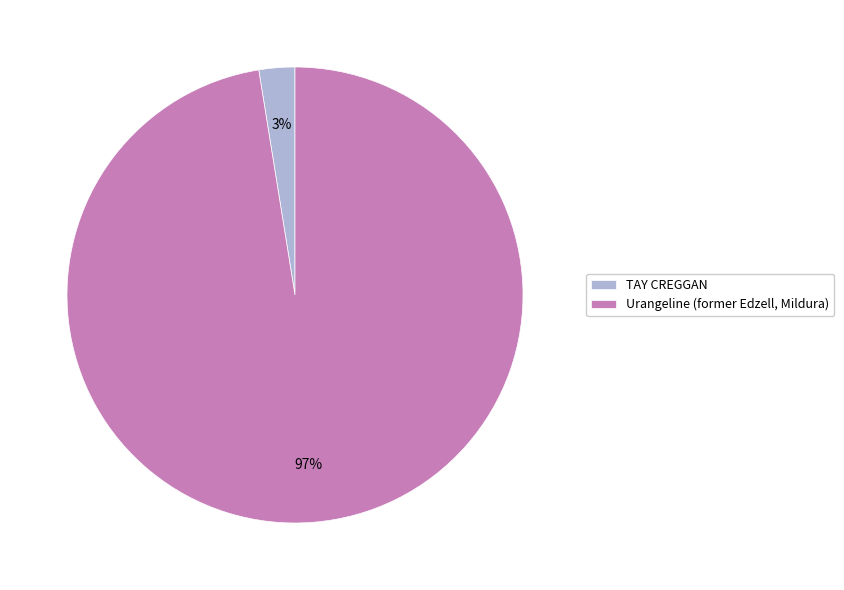

Is there any slice that represents more than half of the pie?

Yes